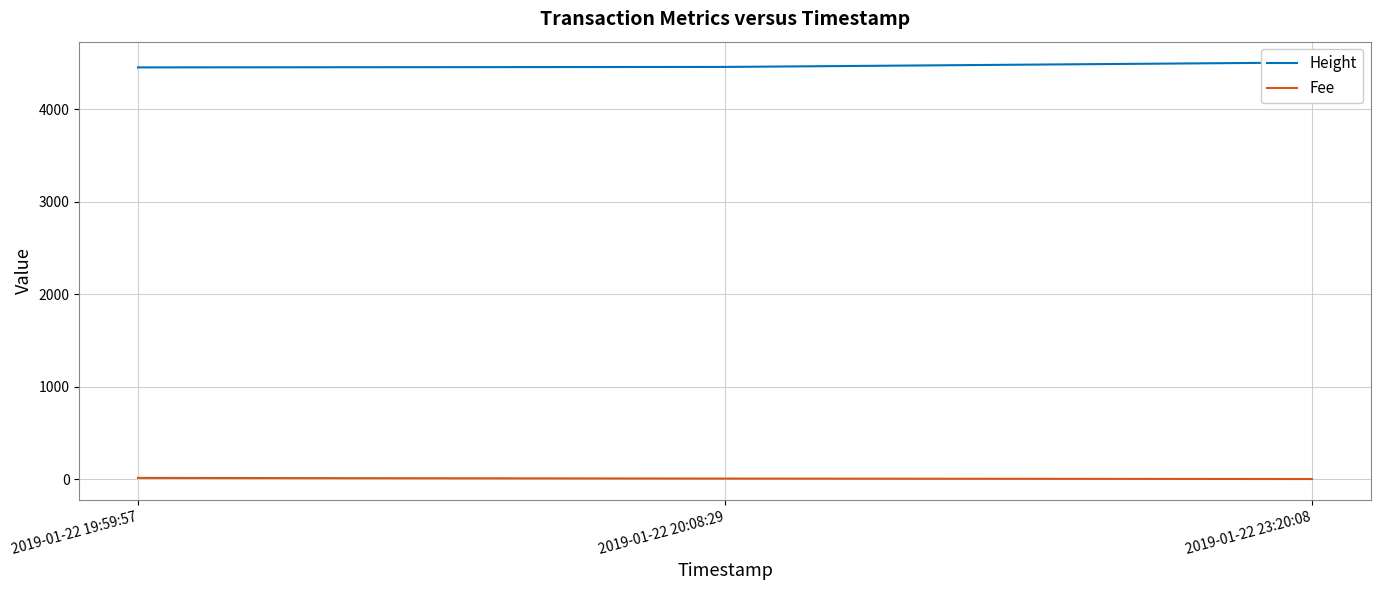

Rank the categories by Height value from highest to lowest.

2019-01-22 23:20:08, 2019-01-22 20:08:29, 2019-01-22 19:59:57